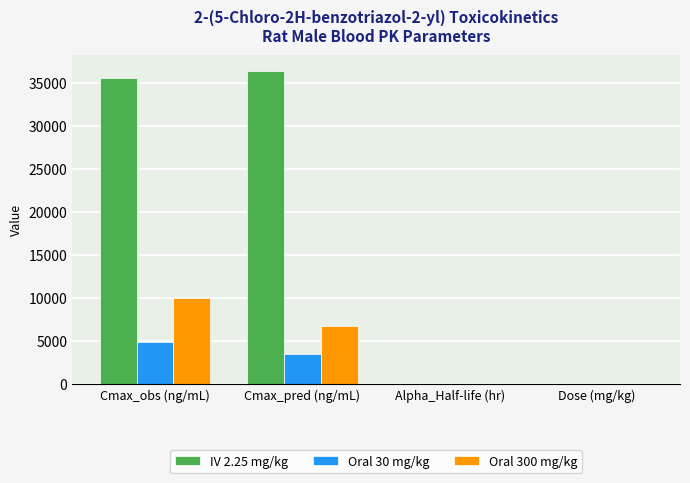

Which series has the largest total across all categories?

IV 2.25 mg/kg